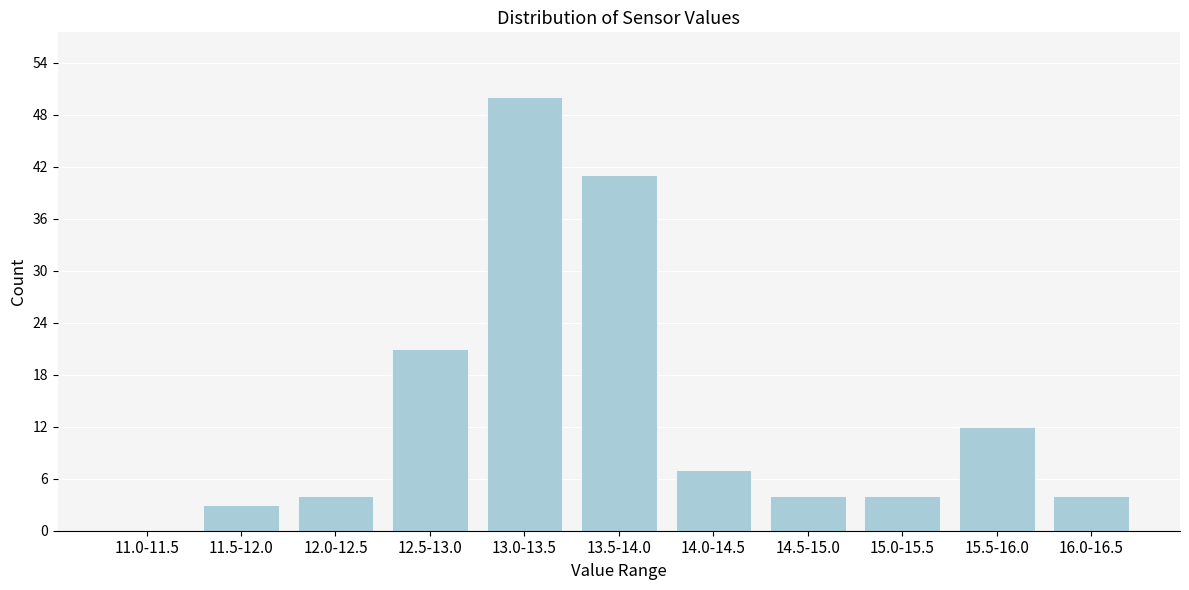

Reading left to right, extract all data points from this chart.

11.0-11.5=0	11.5-12.0=3	12.0-12.5=4	12.5-13.0=21	13.0-13.5=50	13.5-14.0=41	14.0-14.5=7	14.5-15.0=4	15.0-15.5=4	15.5-16.0=12	16.0-16.5=4